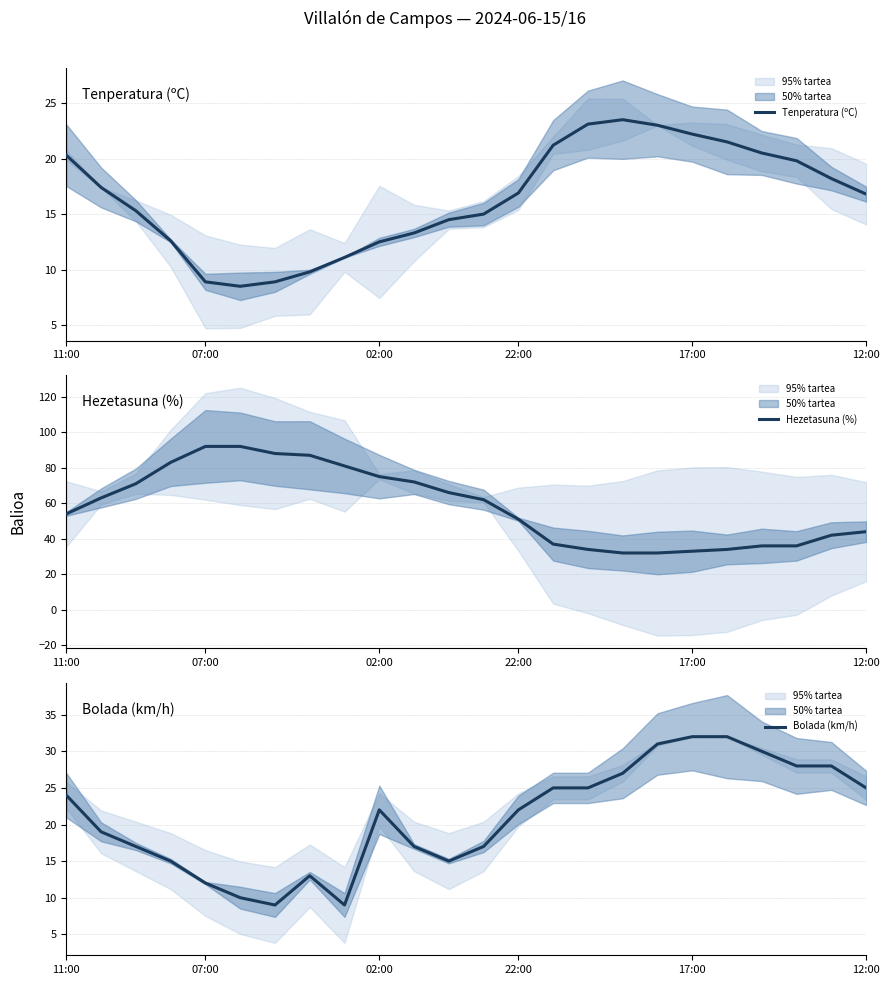

How many interior local peaks does the Bolada (km/h) series have?

2